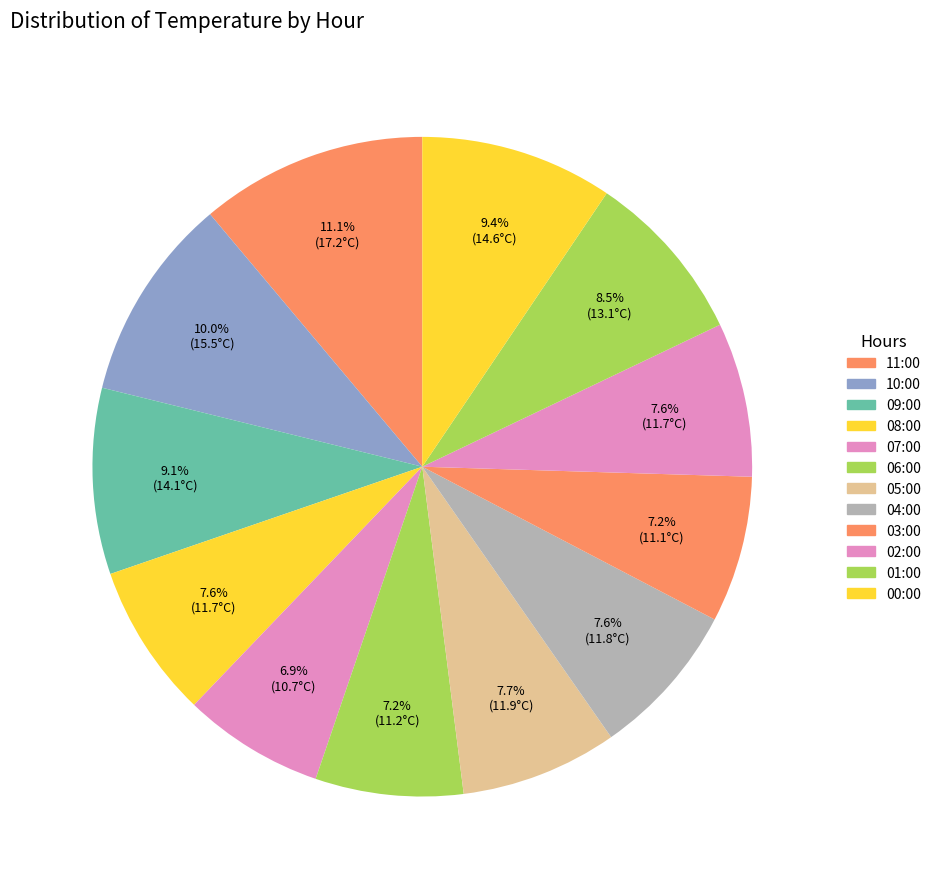

What percentage is the 03:00 slice, to the nearest percent?

7%